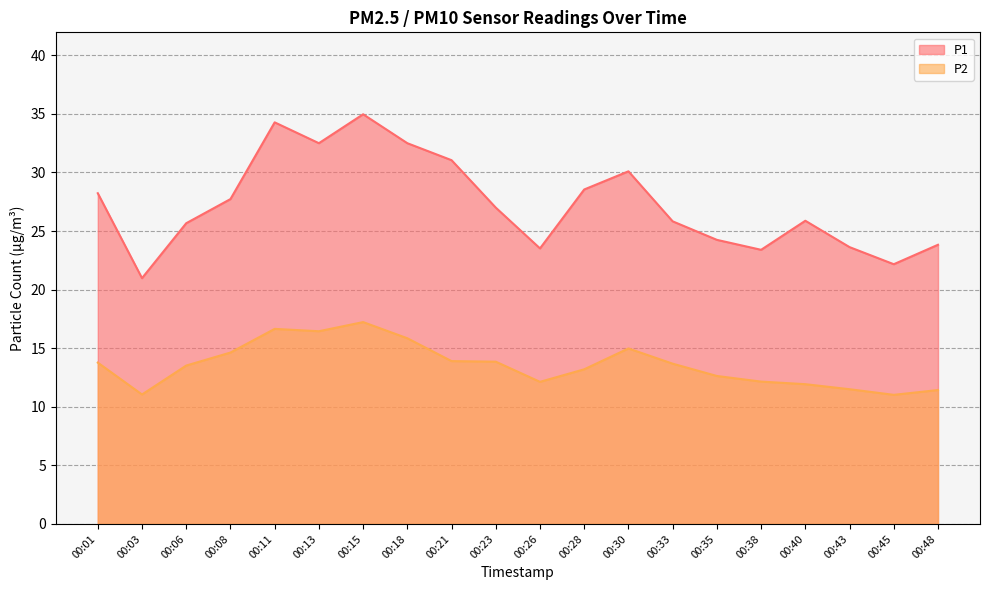

What is the difference between the P1 values at 00:33 and 00:18?

6.7